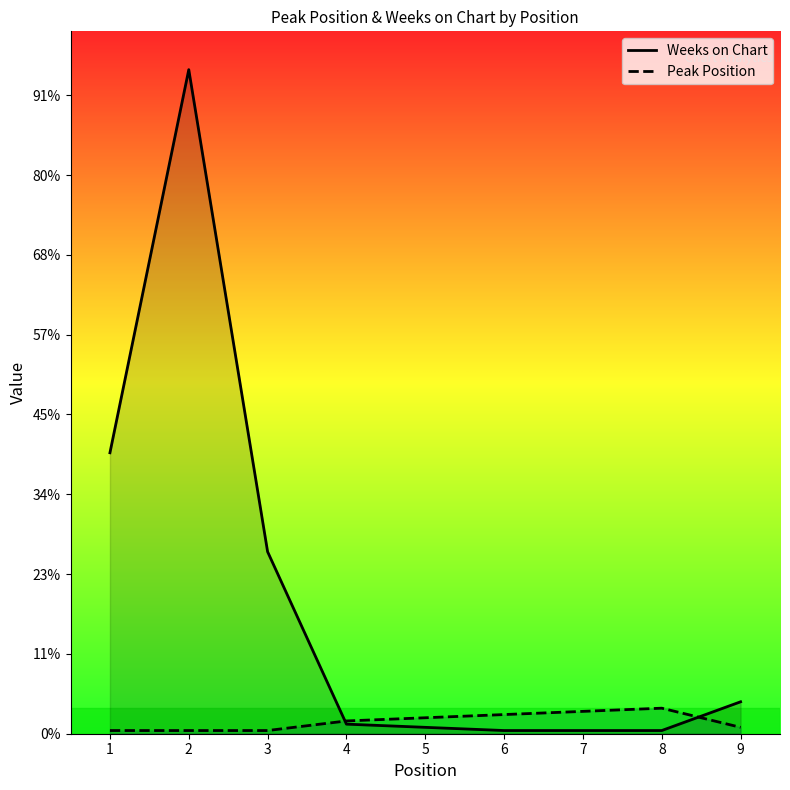

True or false: Weeks on Chart and Peak Position intersect in this chart.

True